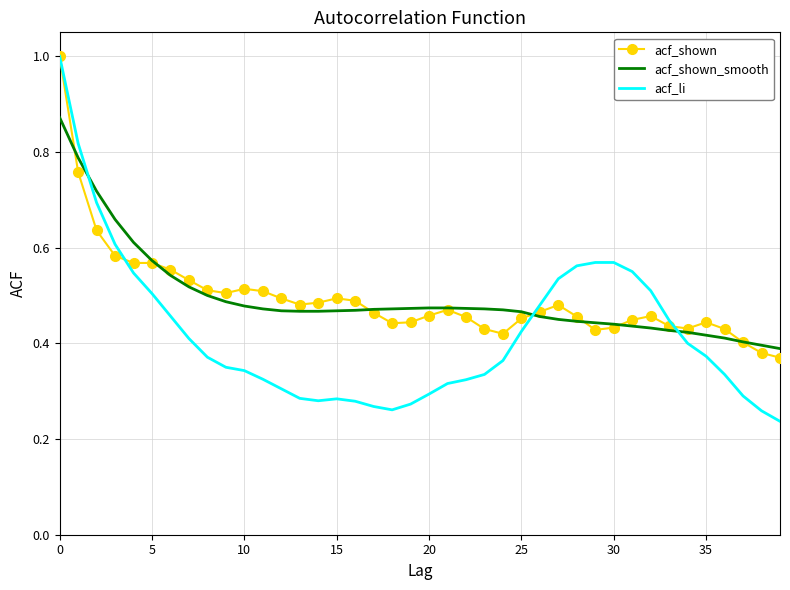

Which series ends up on top after the final intersection of acf_shown and acf_shown_smooth?

acf_shown_smooth